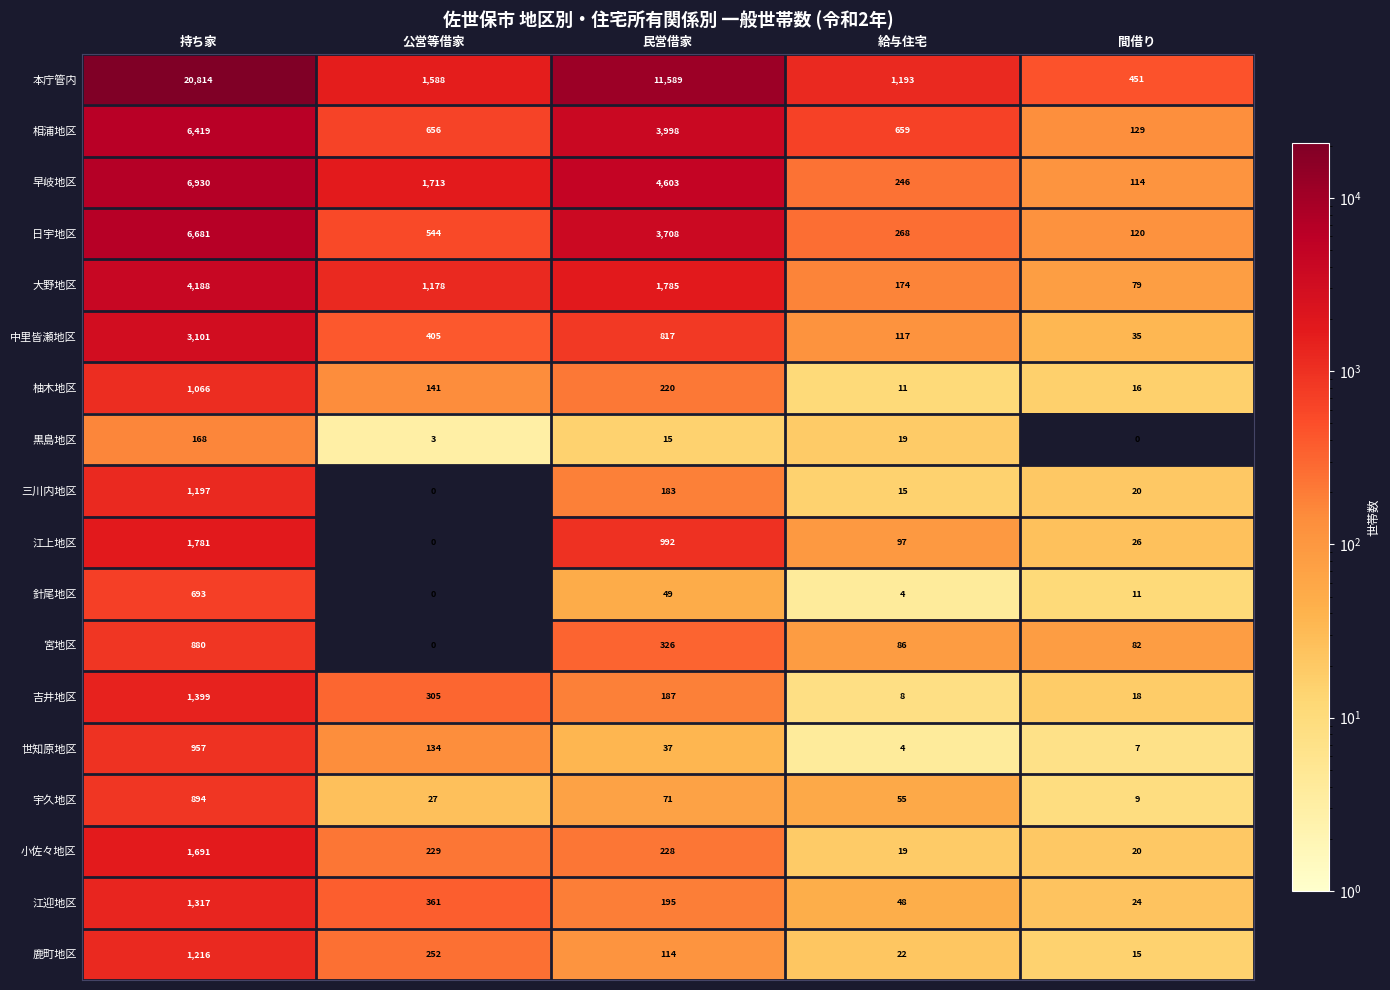

Is it true that 鹿町地区 equals 97 at 公営等借家?

False